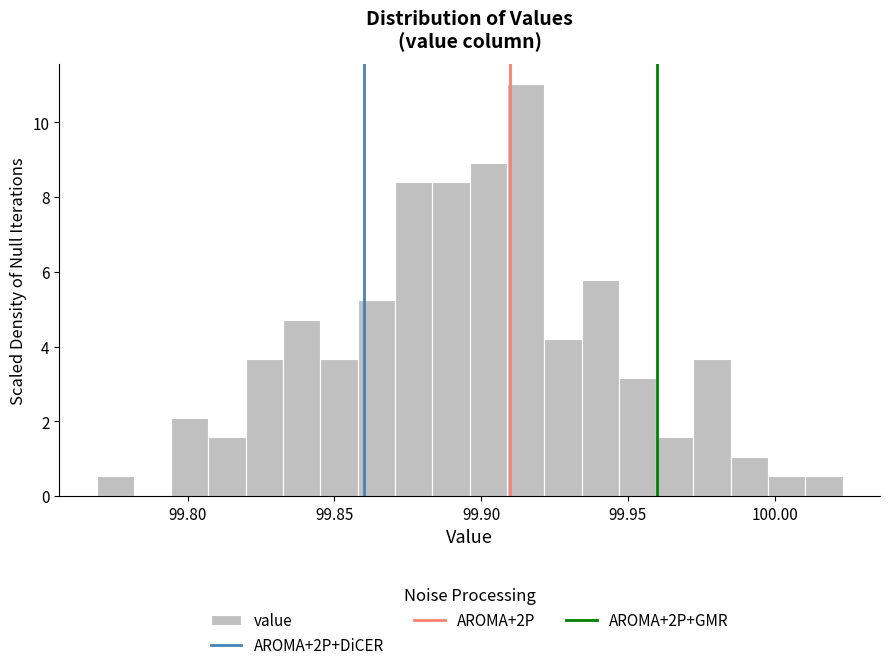

Read against the x-axis, roughly where is the centre of the tallest bar?

99.915